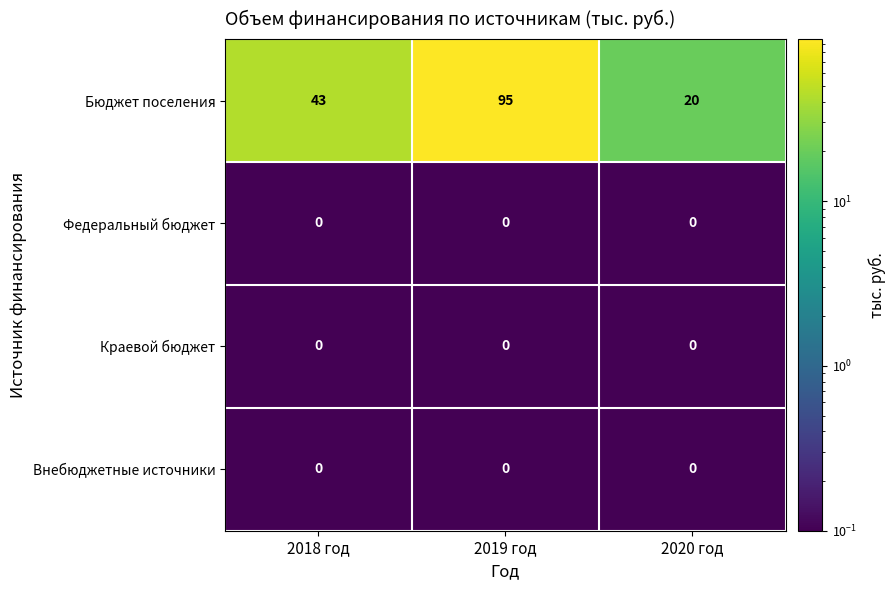

Count the number of data series in this chart.

4